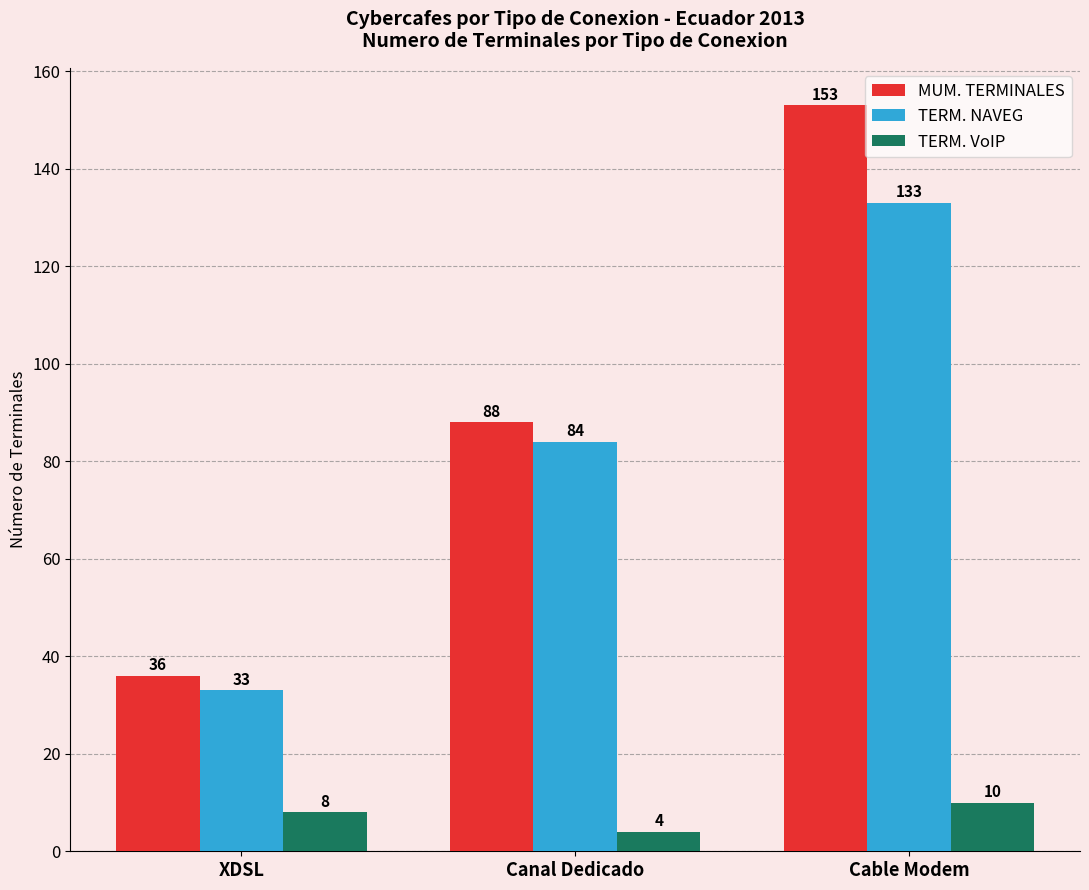

What is the label of the 3rd bar from the right?

XDSL